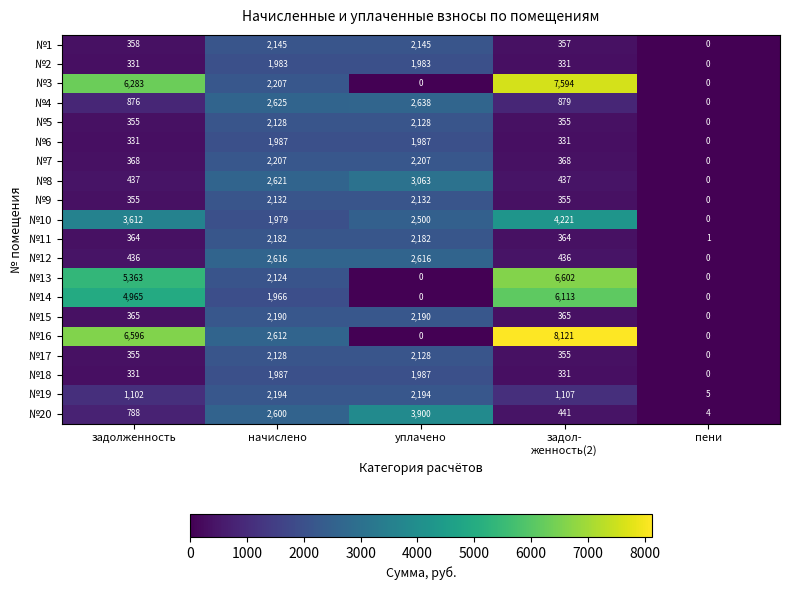

Is it true that №9 equals 75 at задолженность?

False